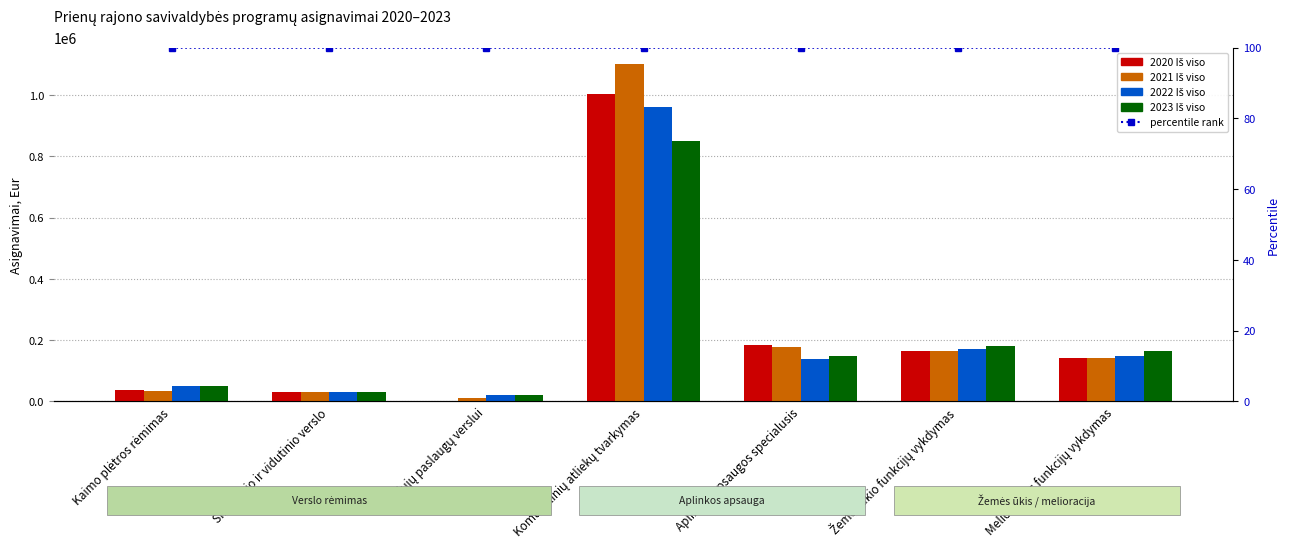

Rank the series by their maximum value, from highest to lowest.

2021 Iš viso, 2020 Iš viso, 2022 Iš viso, 2023 Iš viso, percentile rank